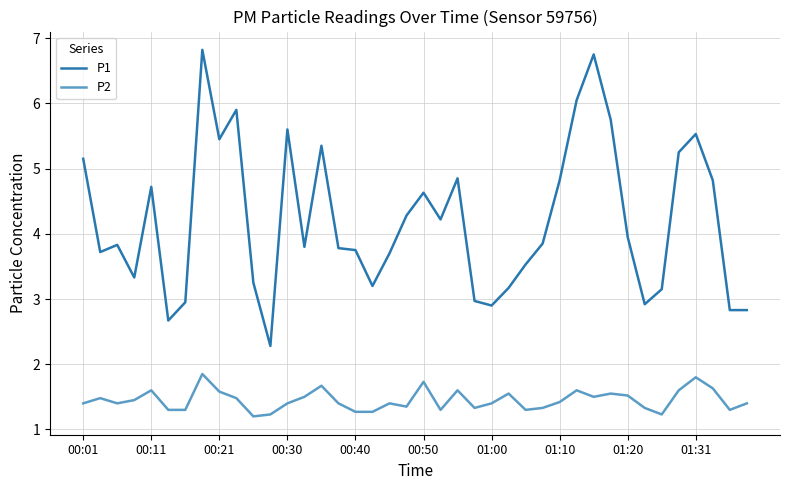

True or false: P1 and P2 cross at least once.

False